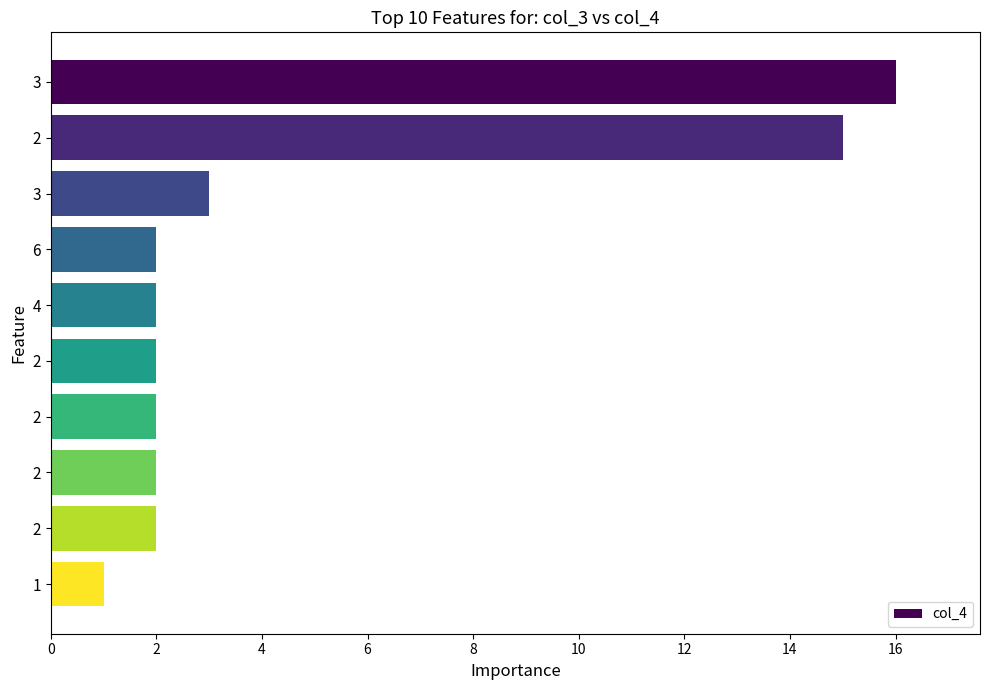

Count the number of data series in this chart.

1